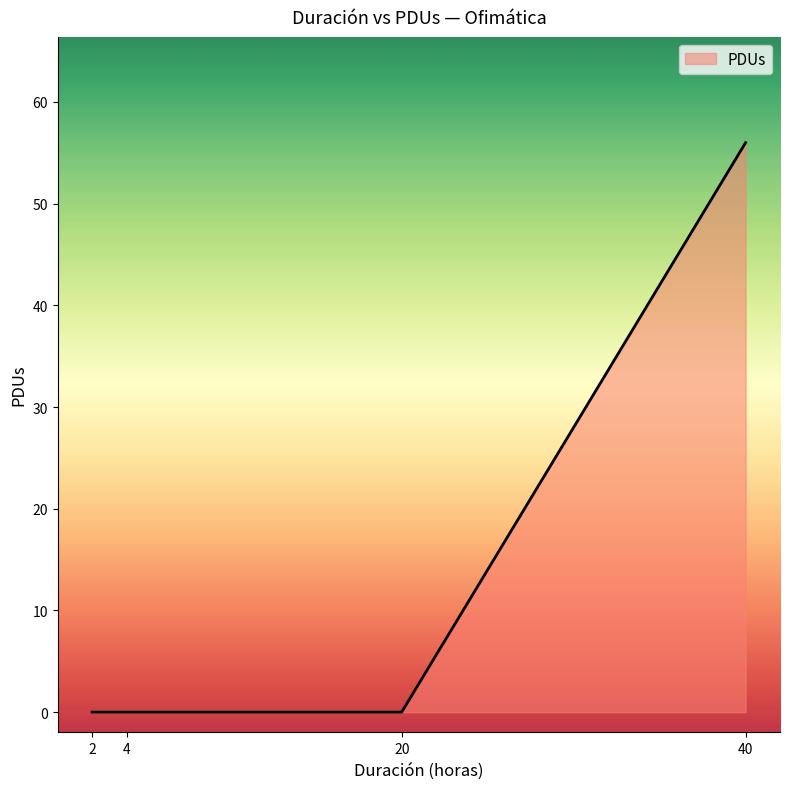

True or false: there are more than 1 points higher than both neighbors.

False